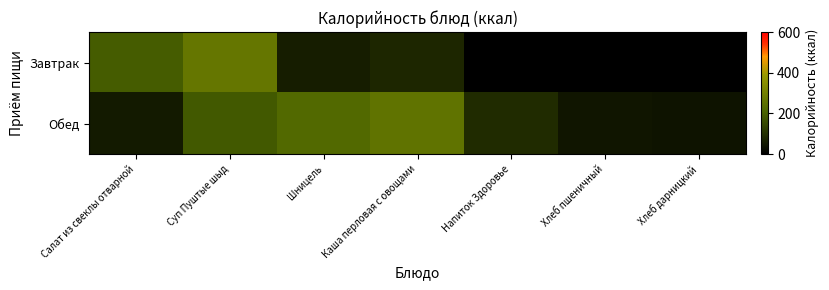

True or false: Завтрак has a value of 95.6 at Шницель.

False